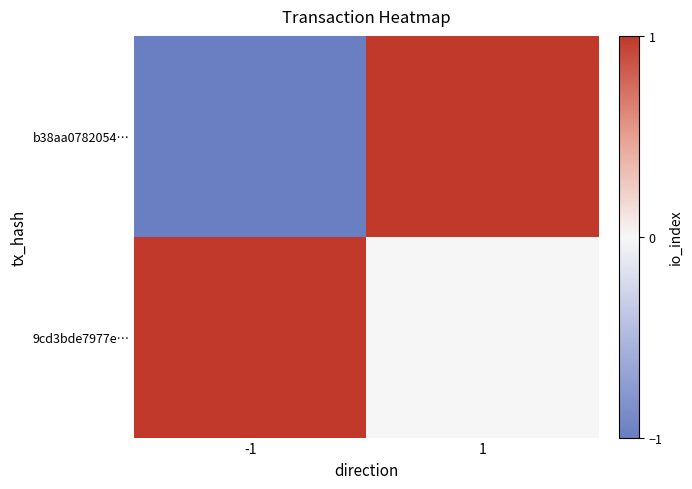

Reading left to right, list all the values displayed in this chart.

b38aa0782054…: -1=-1	1=1
9cd3bde7977e…: -1=1	1=0